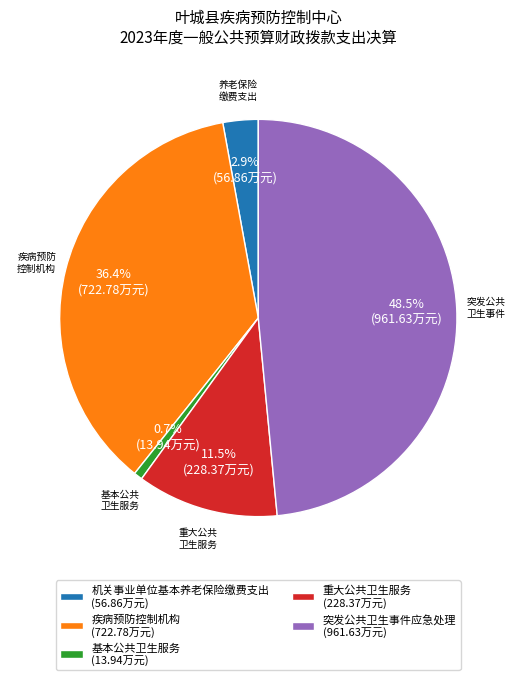

To the nearest percent, what percentage of the pie is 疾病预防控制机构?

36%